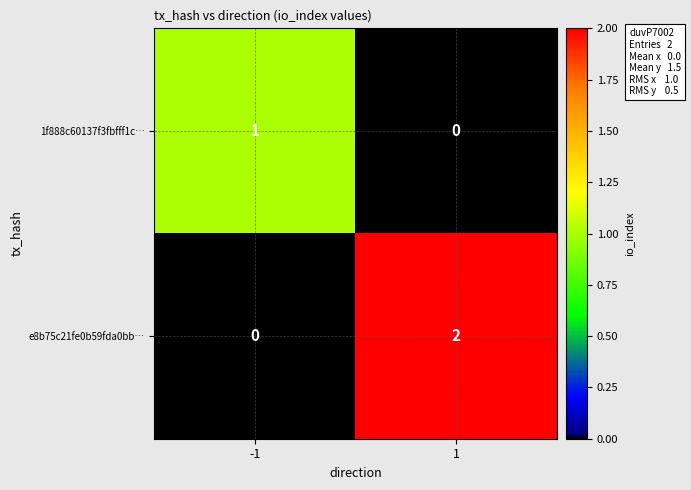

Reading right to left, list all the values displayed in this chart.

1f888c60137f3fbfff1c…: 1=0	-1=1
e8b75c21fe0b59fda0bb…: 1=2	-1=0